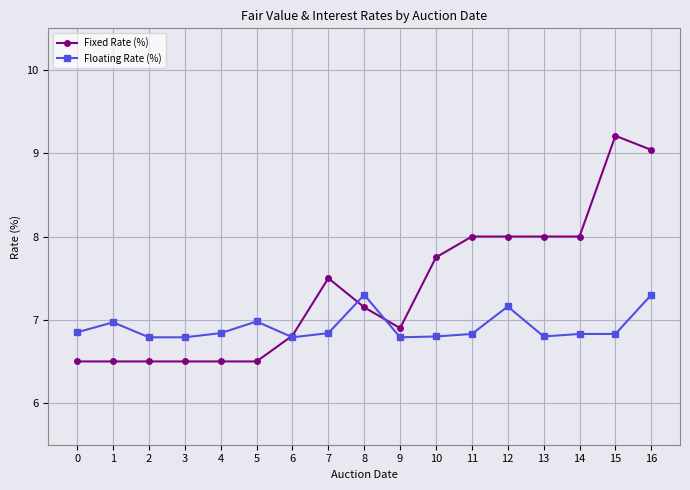

Rank the series by their maximum value, from lowest to highest.

Floating Rate (%), Fixed Rate (%)